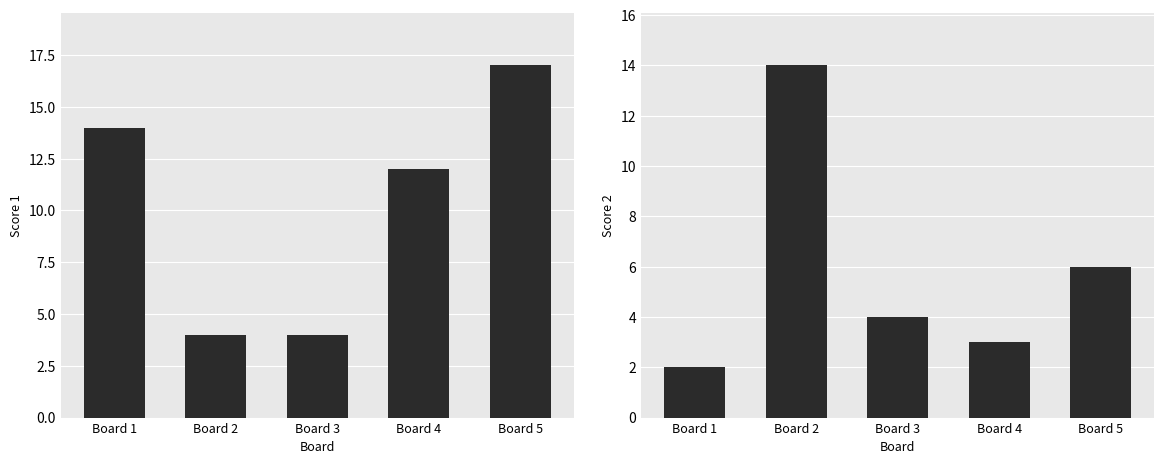

At which label is Score 1 closest to 10?

Board 4